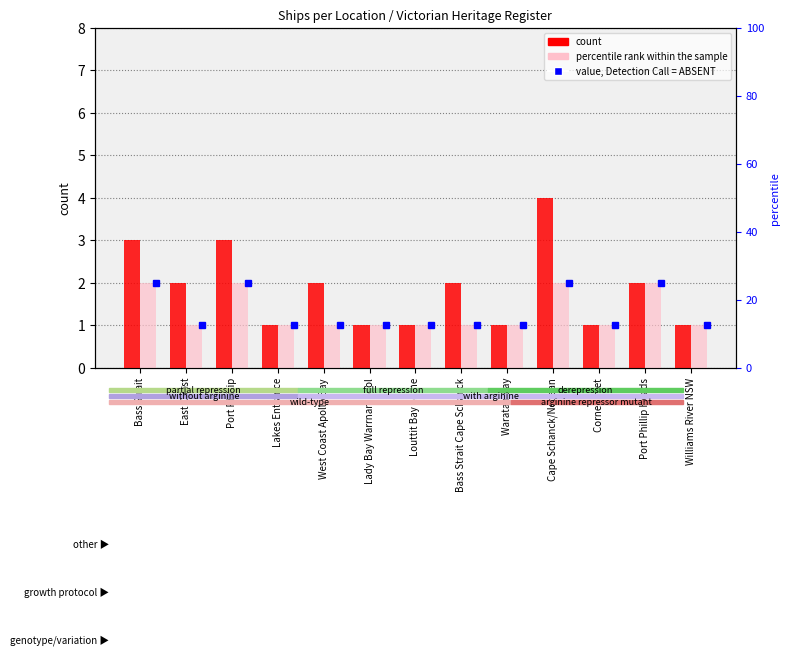

What is the value of the percentile rank within the sample bar at the 3rd from the left?

2